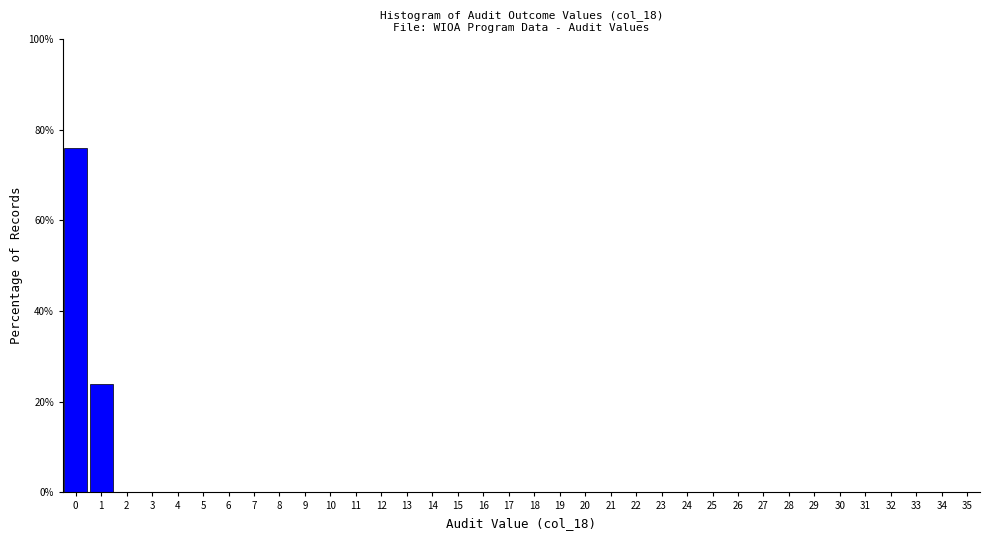

How tall is the bar that spans 0.5 to 1.5 on the x-axis? The values are not printed on the chart, so give them approximately, as read against the axis.

24